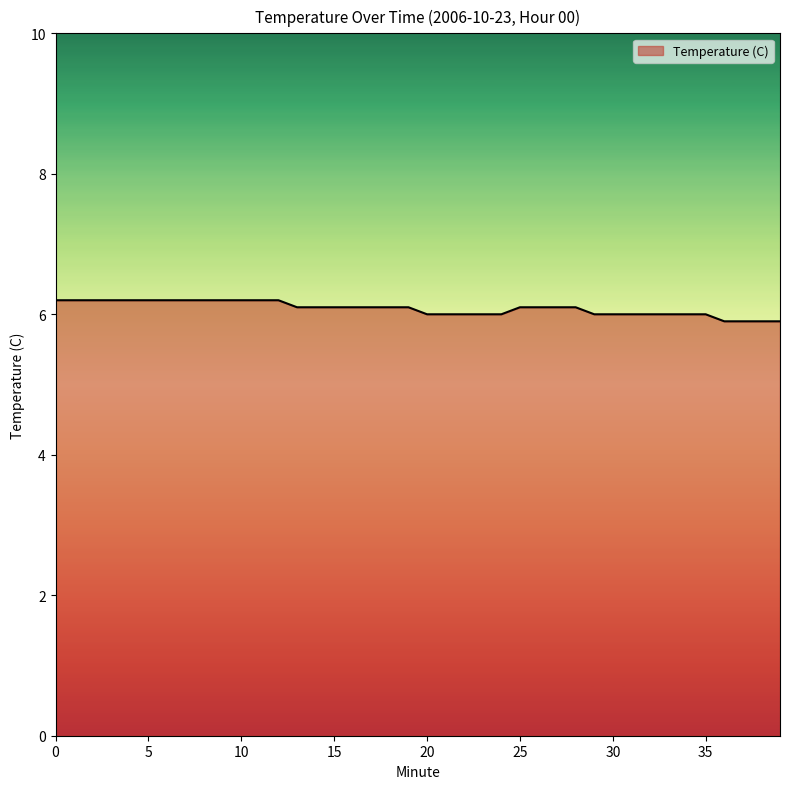

What is the smallest value displayed?

5.9